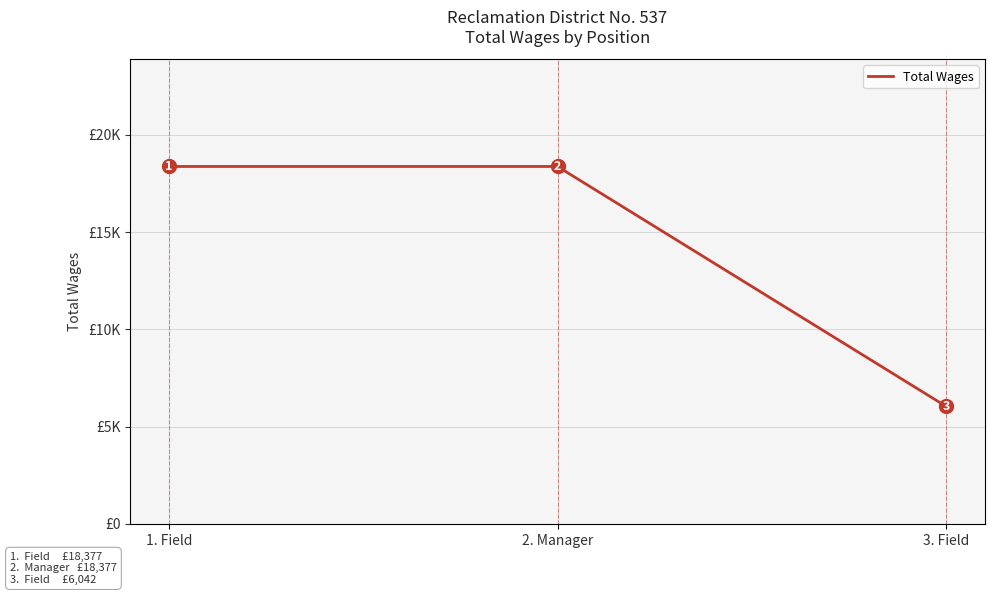

Approximately how many times larger is the value at 1. Field compared to 3. Field?

3.0